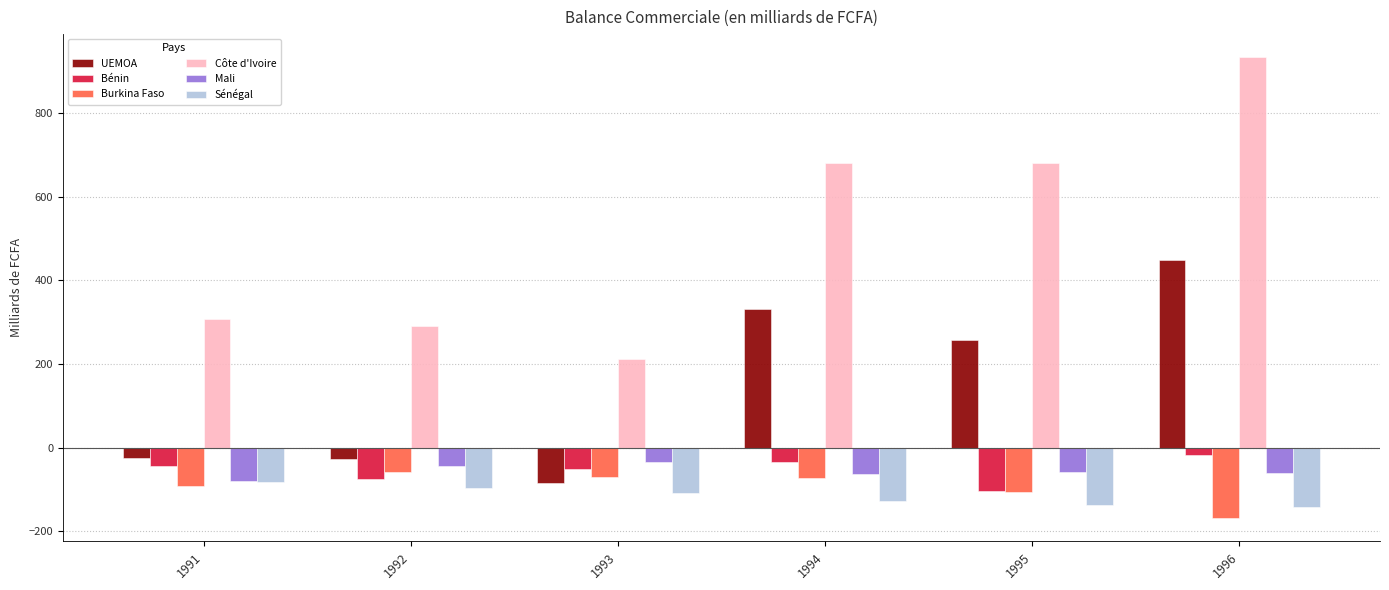

What is the minimum value shown in the chart?

-168.8